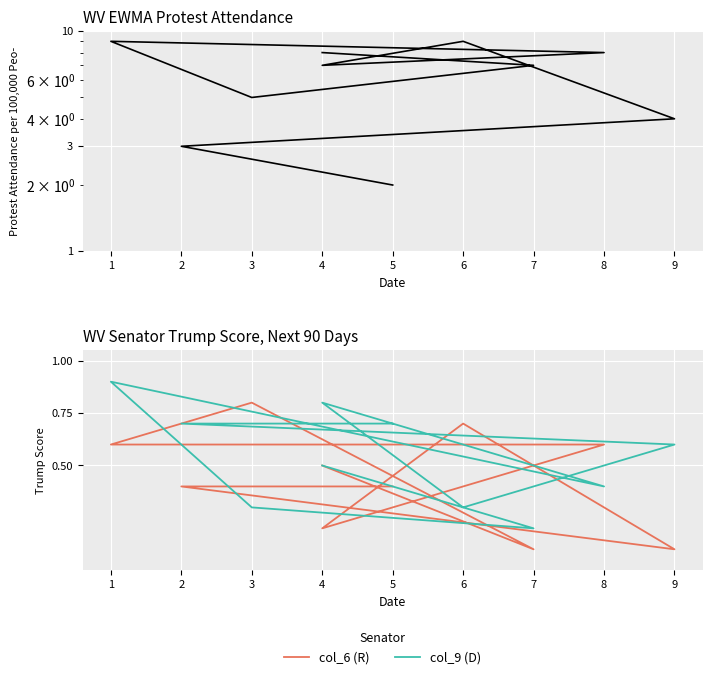

What is the maximum value shown in the chart?

9.0